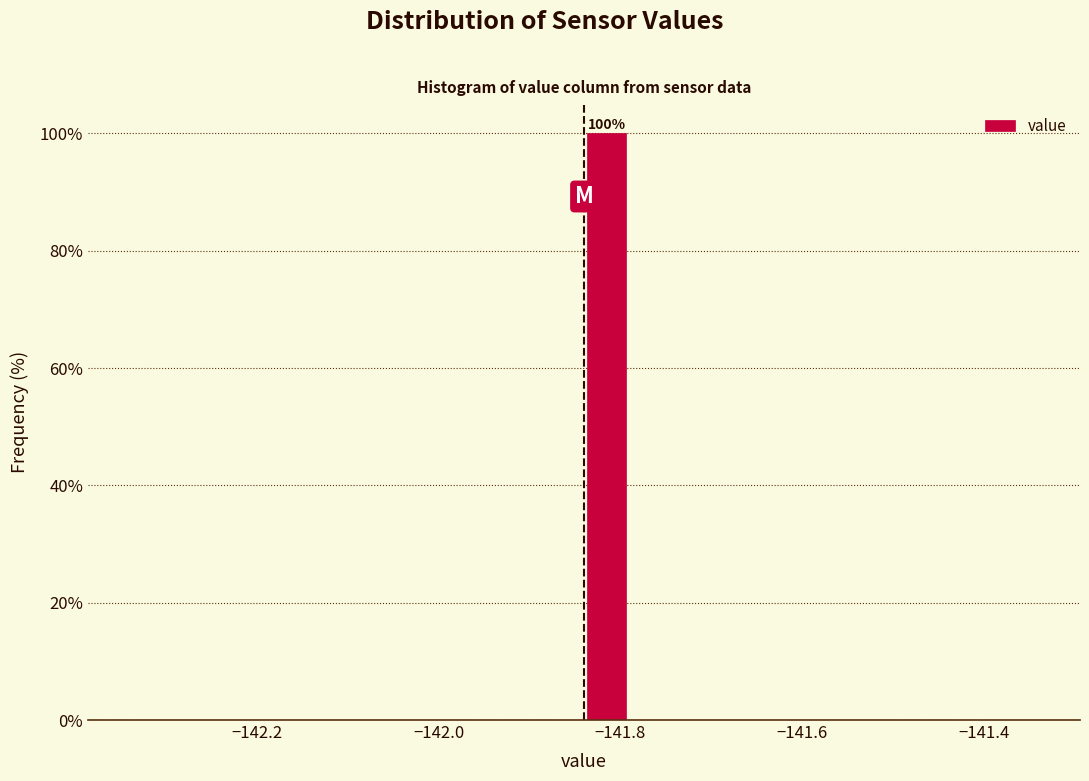

Read against the x-axis, roughly where is the centre of the tallest bar?

-141.82